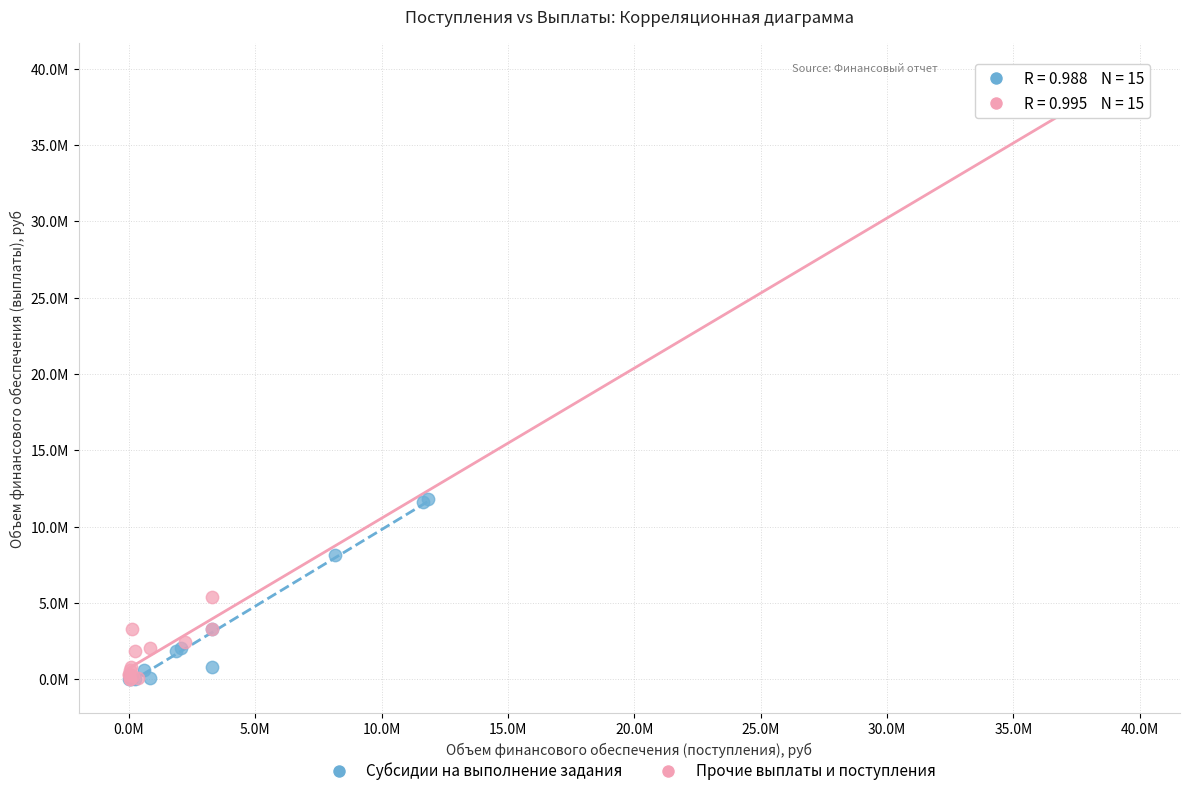

Which series contains the highest Y value?

Прочие выплаты и поступления